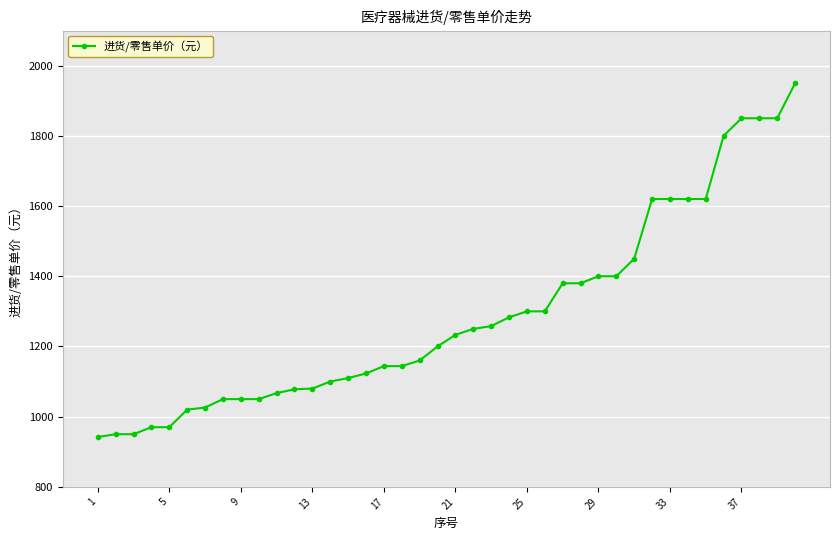

What is the maximum value shown in the chart?

1950